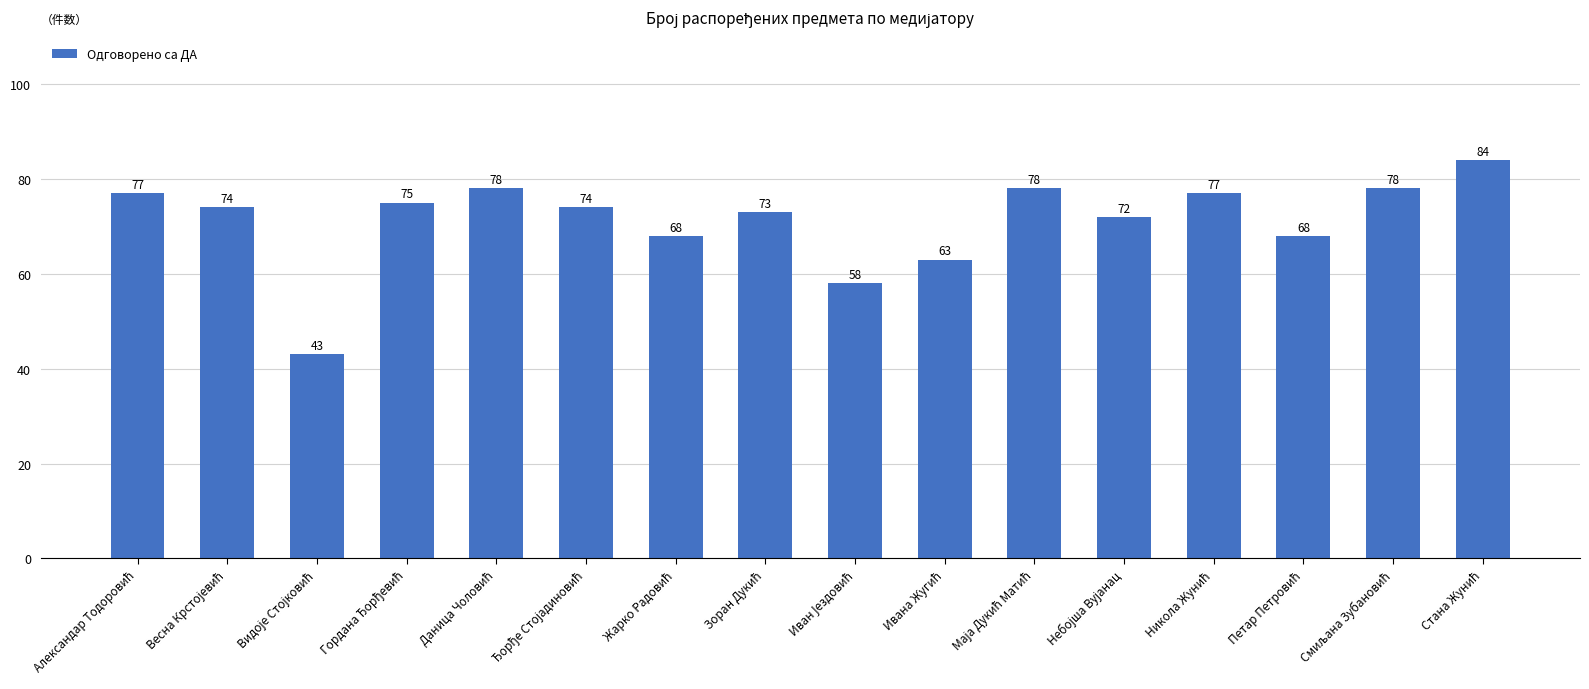

Count the number of categories in the chart.

16